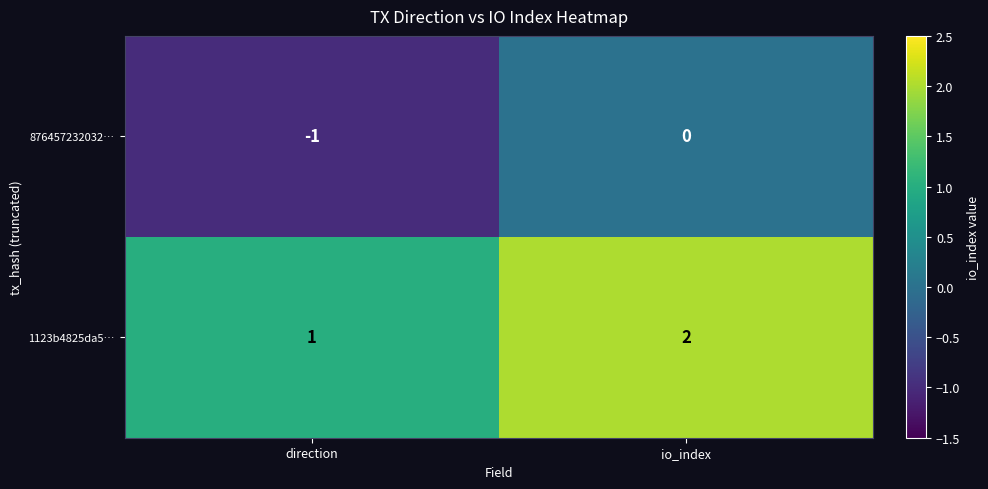

True or false: 876457232032… has a value of 1 at io_index.

False